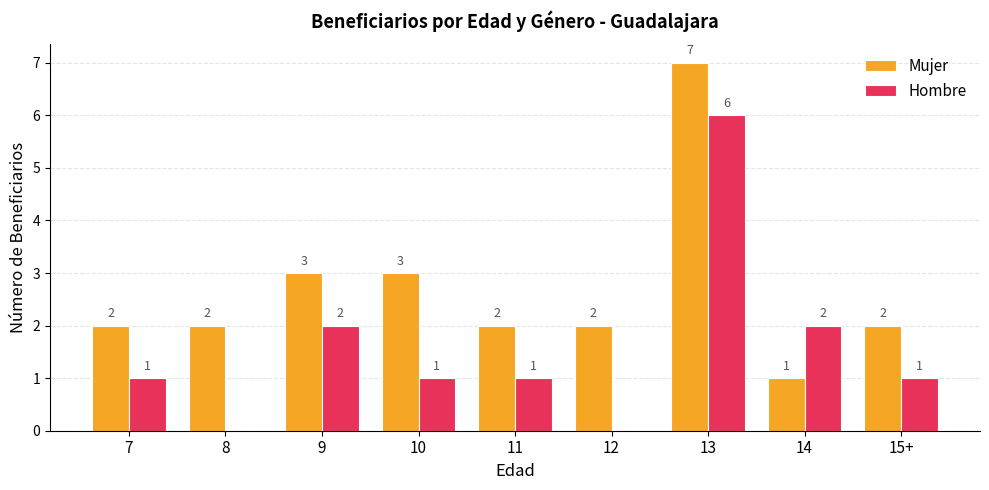

Are the bars horizontal?

No